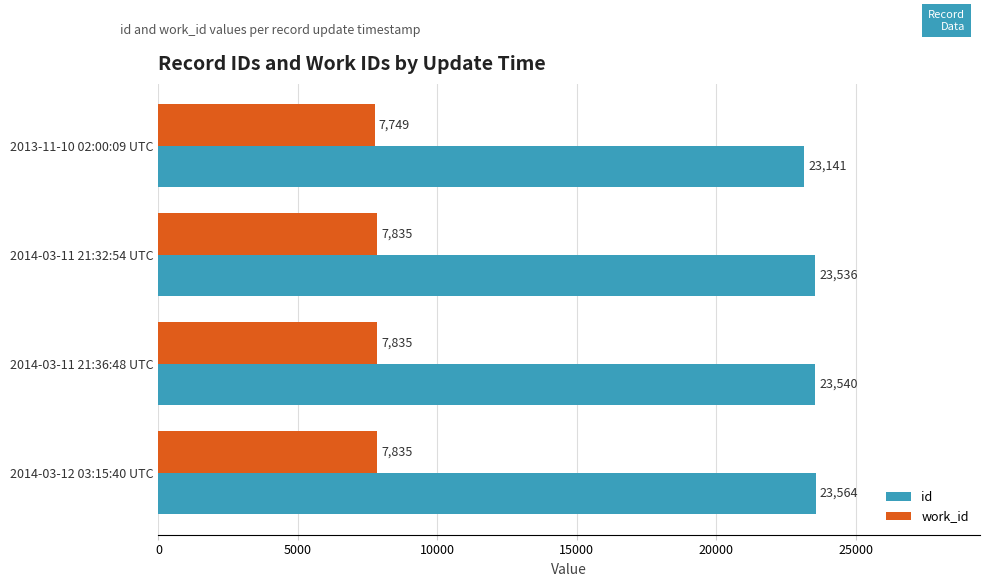

Is it true that work_id equals 5278 at 2014-03-11 21:36:48 UTC?

False